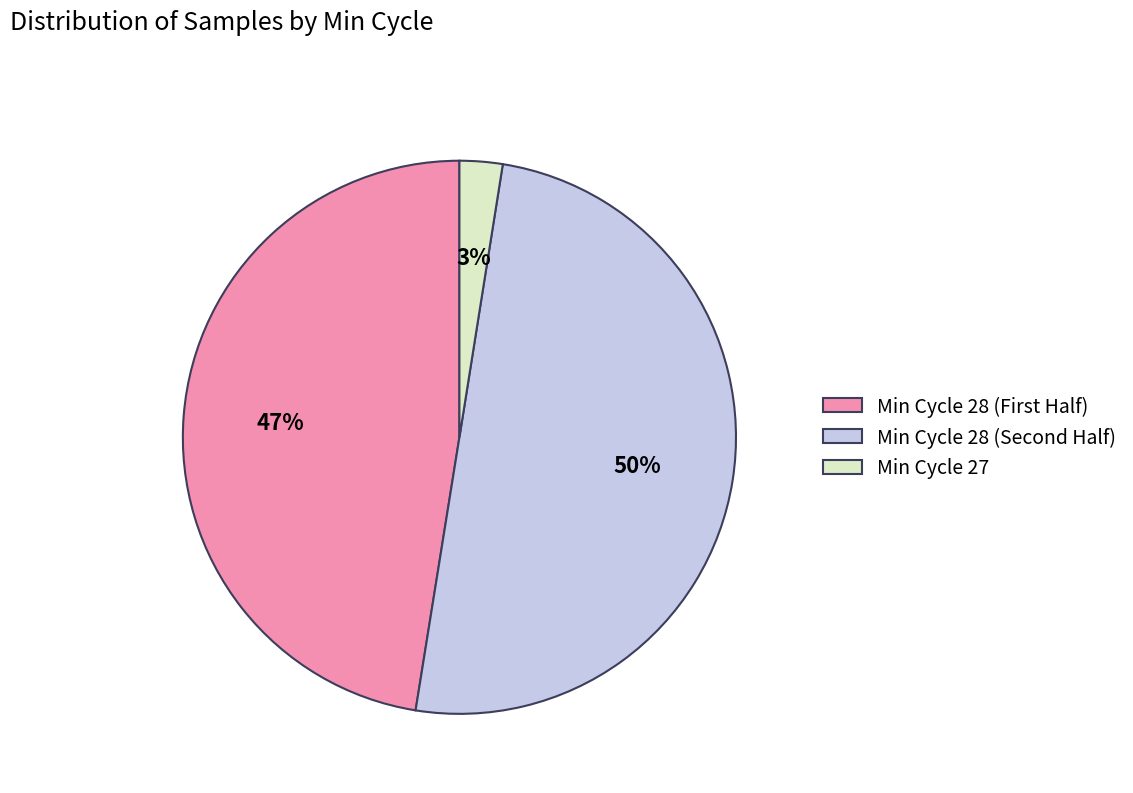

Rank the categories by value from highest to lowest.

Min Cycle 28 (Second Half), Min Cycle 28 (First Half), Min Cycle 27